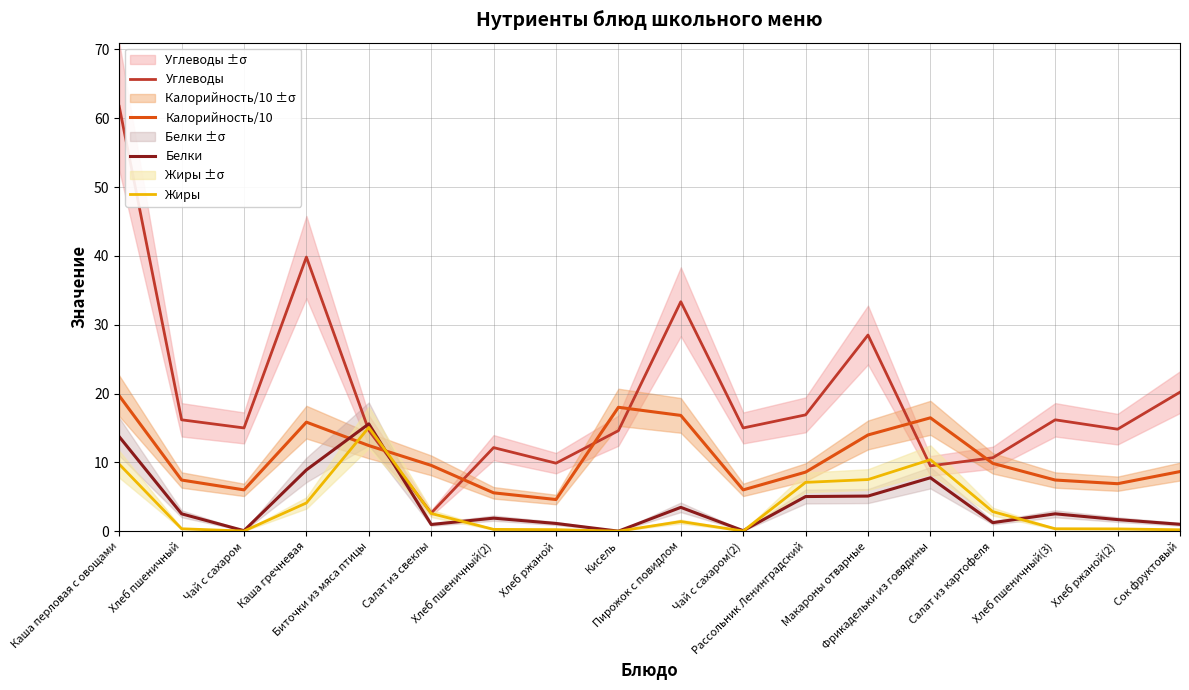

True or false: Белки has more than 1 interior local peaks.

True